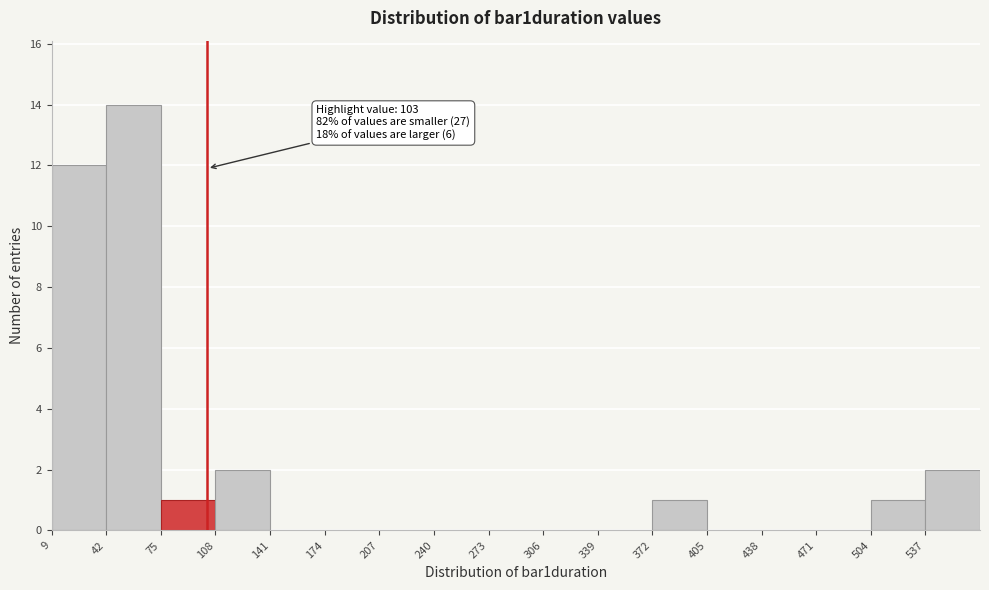

Which range on the x-axis has the tallest bar?

42 to 75